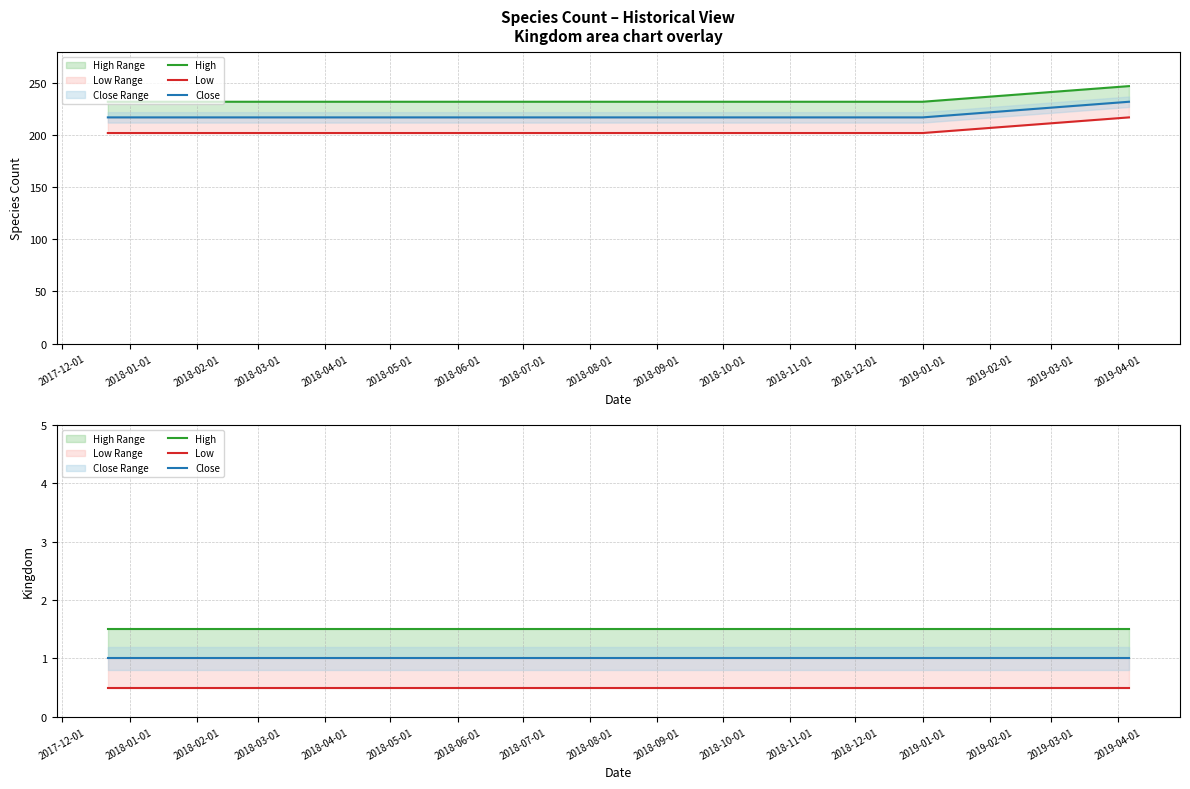

How many lines are shown in the chart?

3